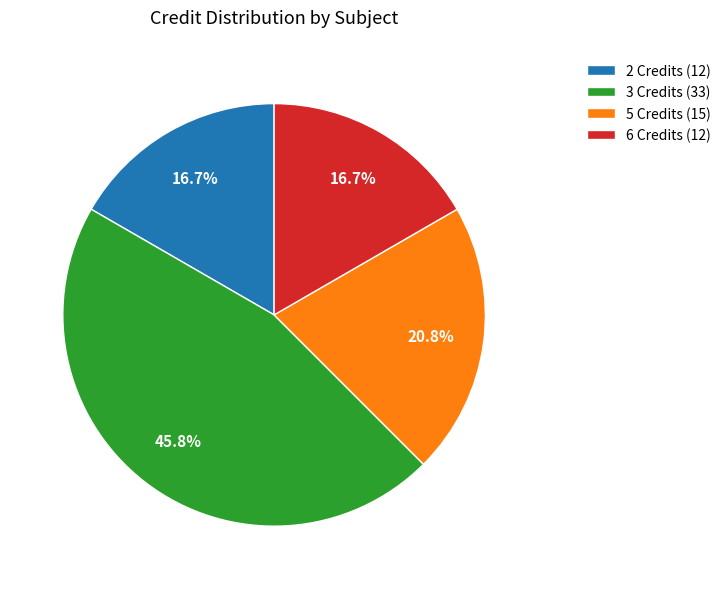

Is there any slice that represents more than half of the pie?

No